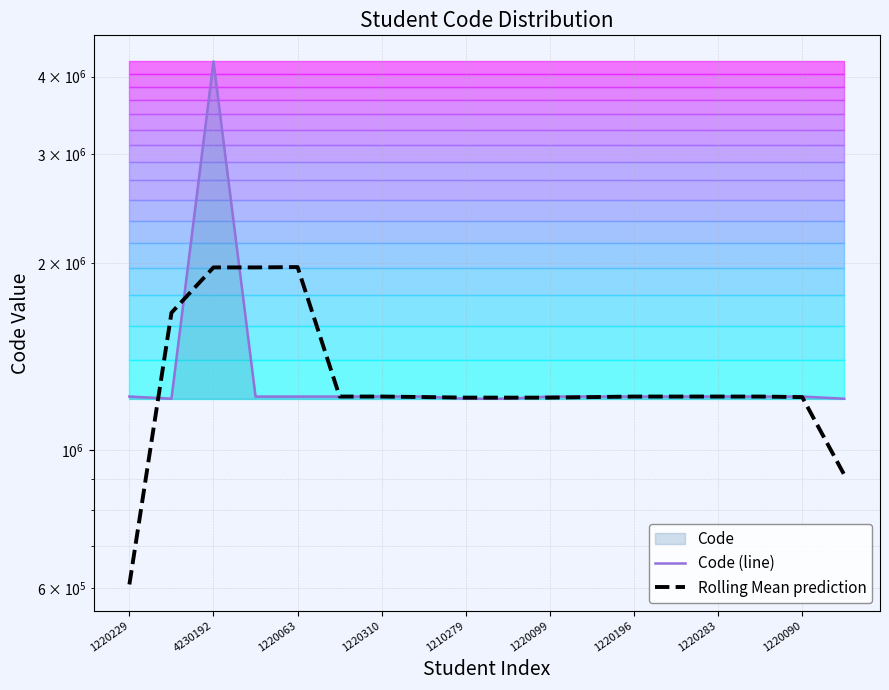

What is the label of the 18th point from the left?

17